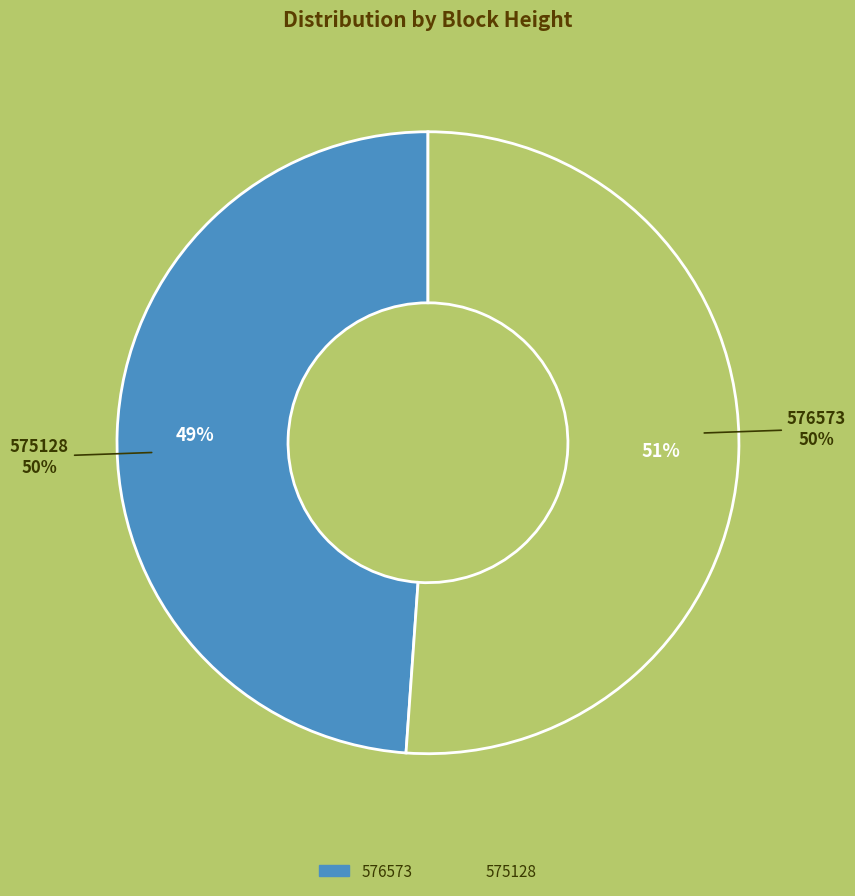

The 576573 slice represents 49% of the pie. True or false?

True